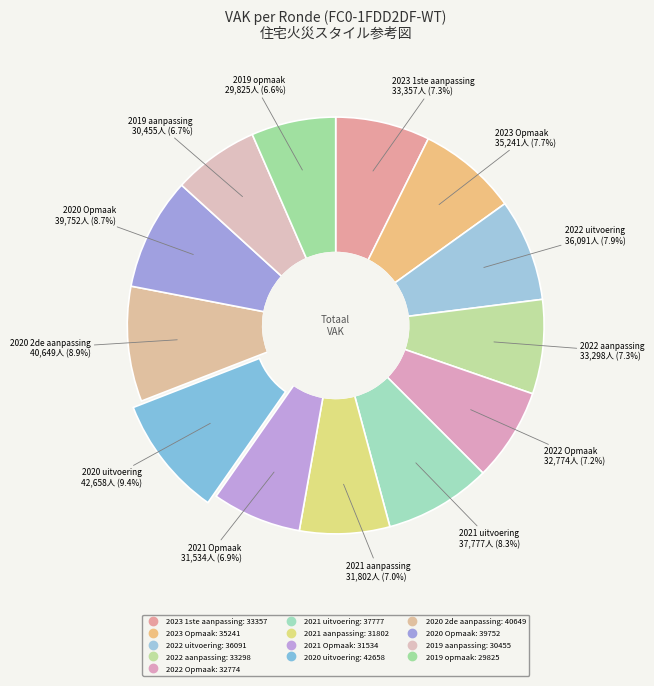

How many segments does this pie chart have?

13